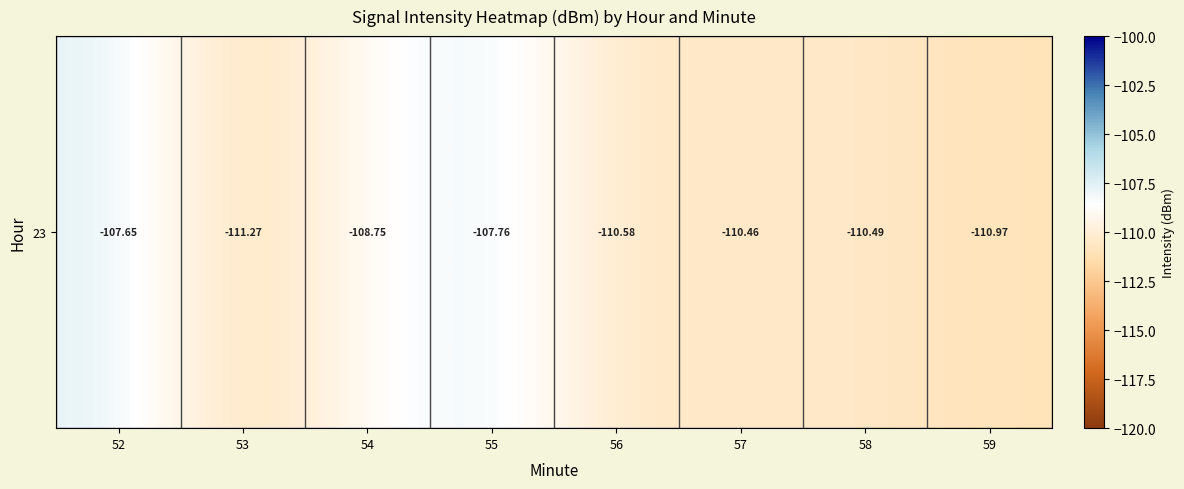

How many series are shown in this chart?

1